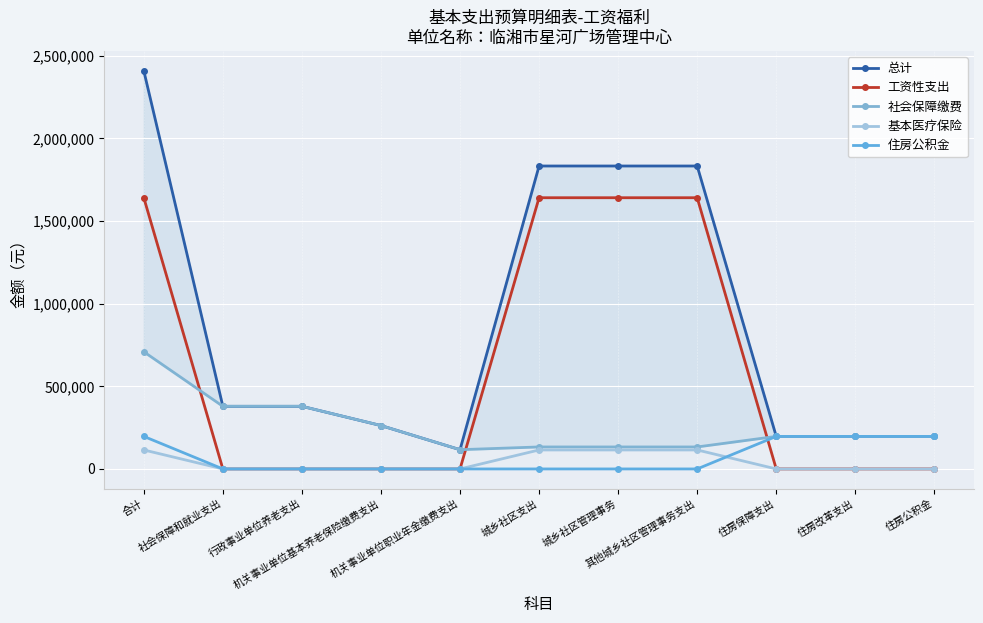

Is it true that 总计 equals 345507.5 at 住房公积金?

False